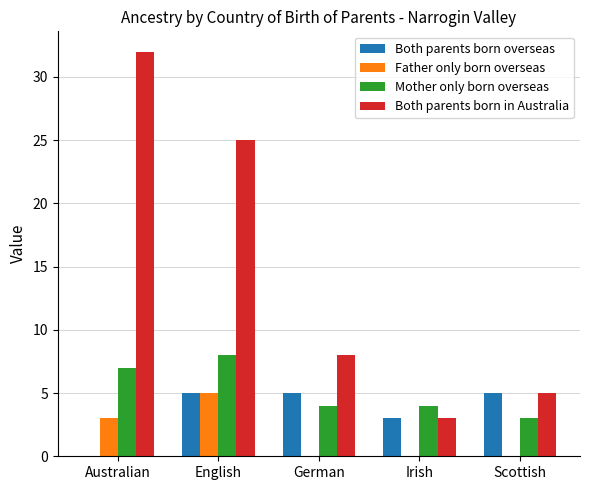

What are all the series names shown in the legend?

Both parents born overseas, Father only born overseas, Mother only born overseas, Both parents born in Australia